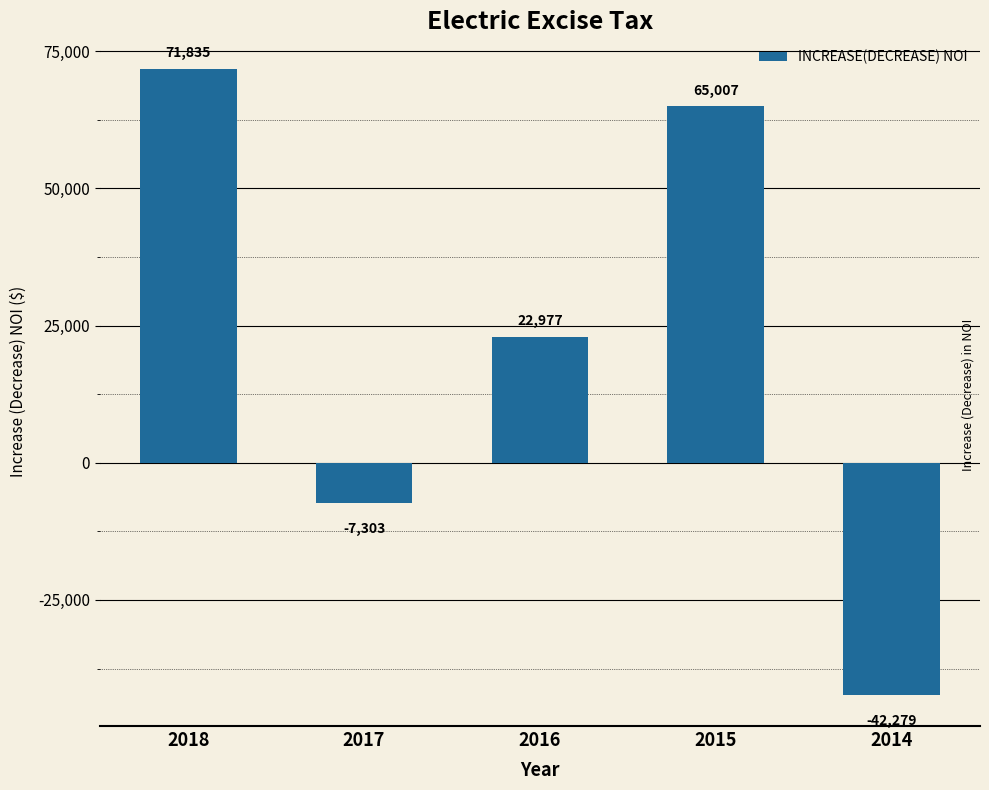

What is the greatest value displayed?

71835.1